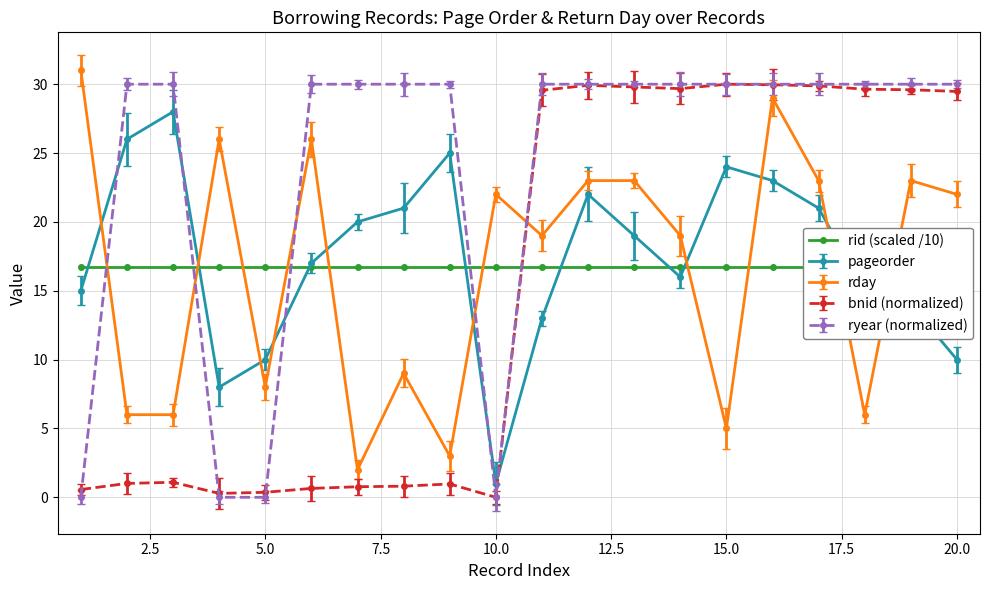

True or false: rday has a value of 6.0 at 18.

True